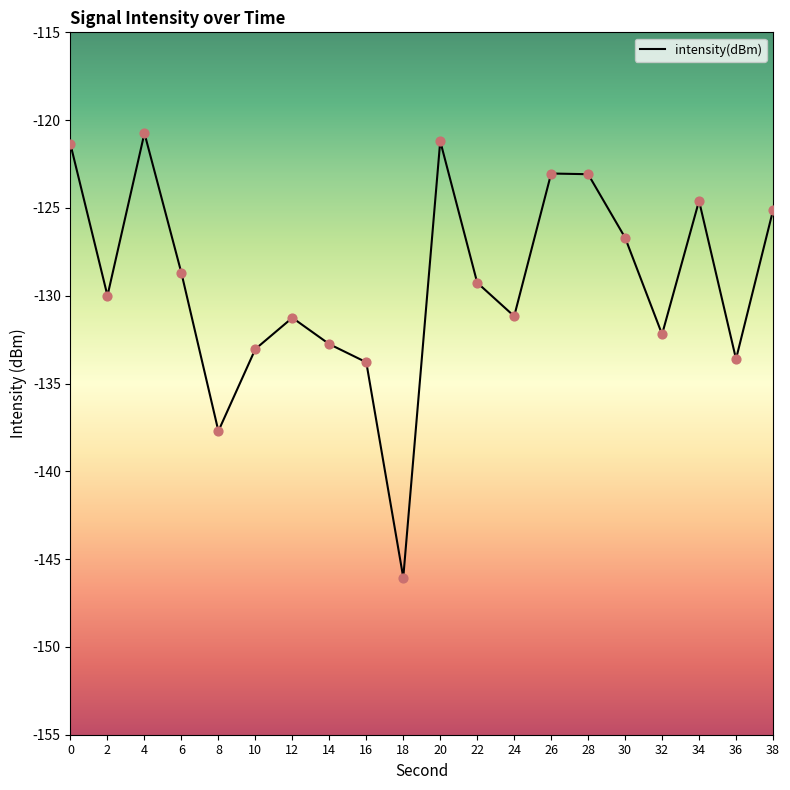

What is the change in value from 4 to 36?

-12.9